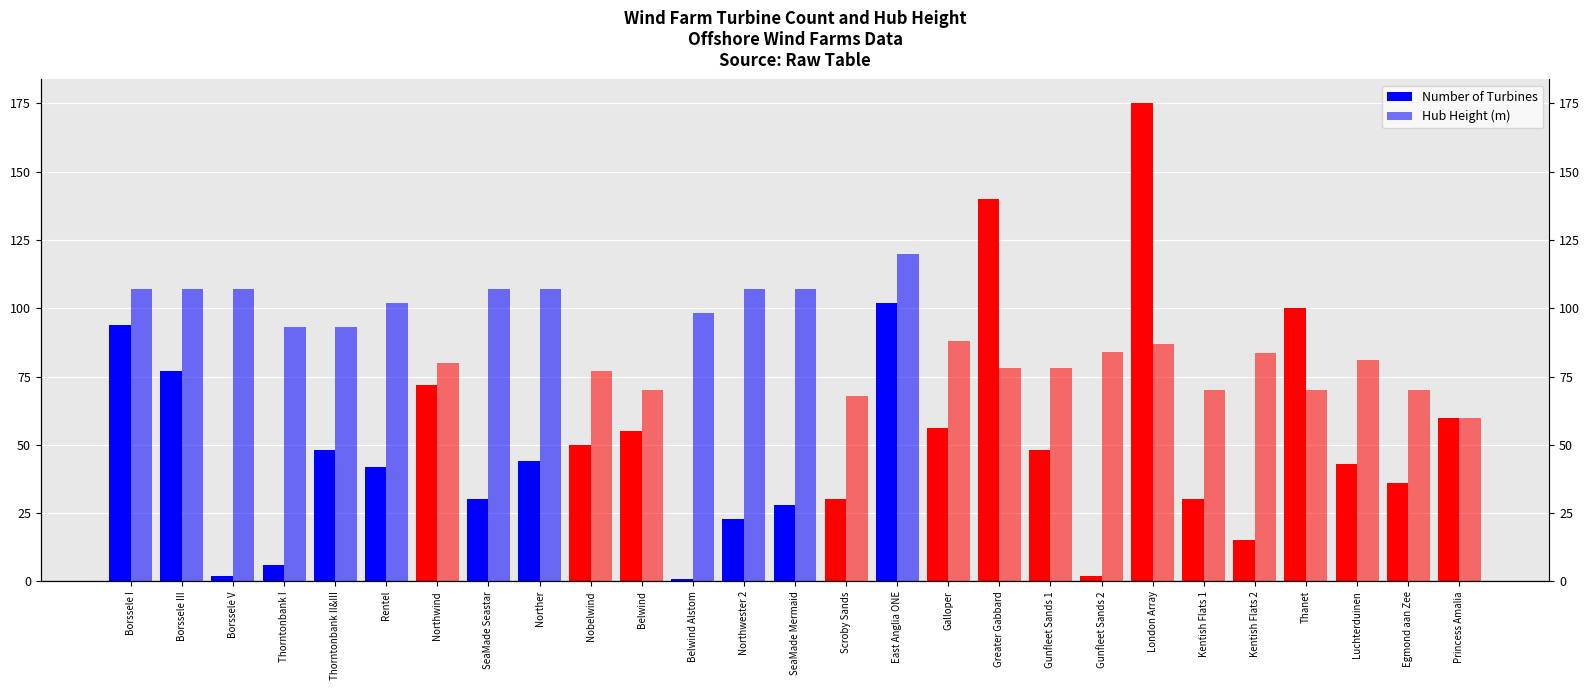

How many series are shown in this chart?

2